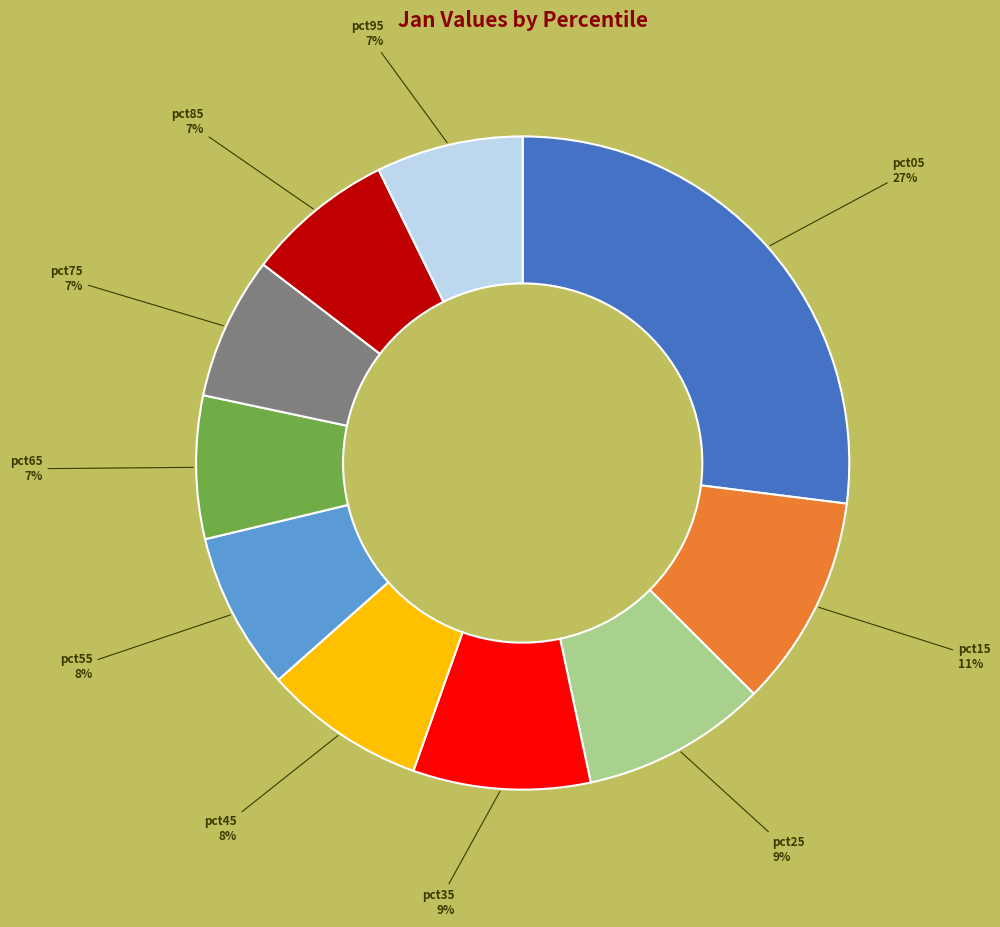

Does any single category account for the majority?

No